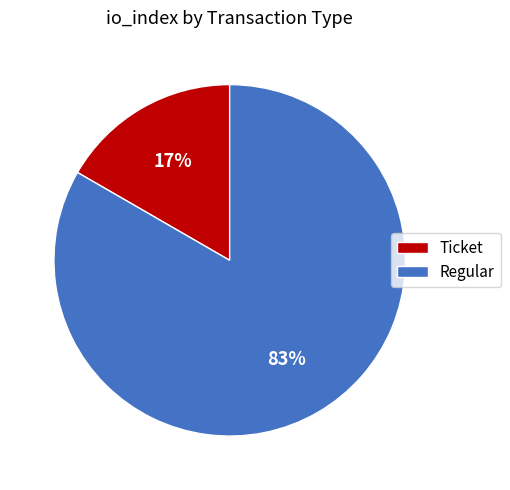

To the nearest percent, what is the average slice percentage?

50%